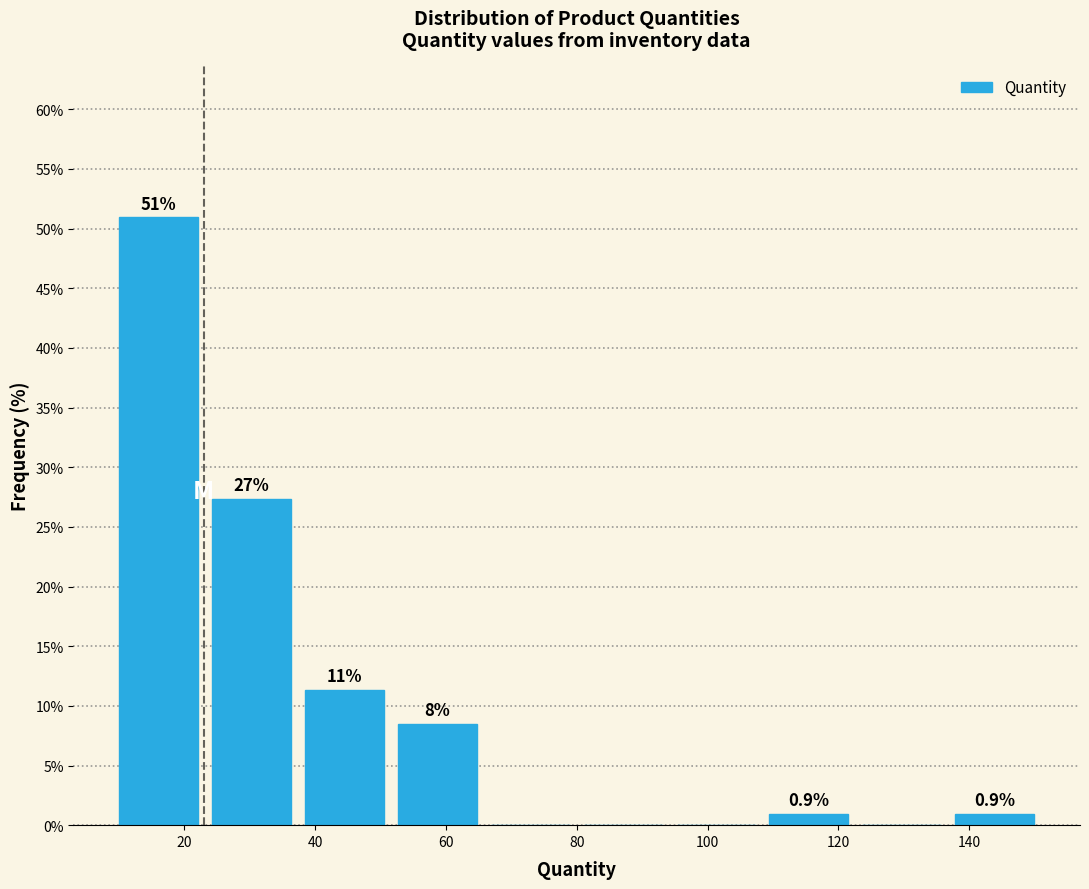

Which range on the x-axis has the tallest bar?

9.0 to 23.2